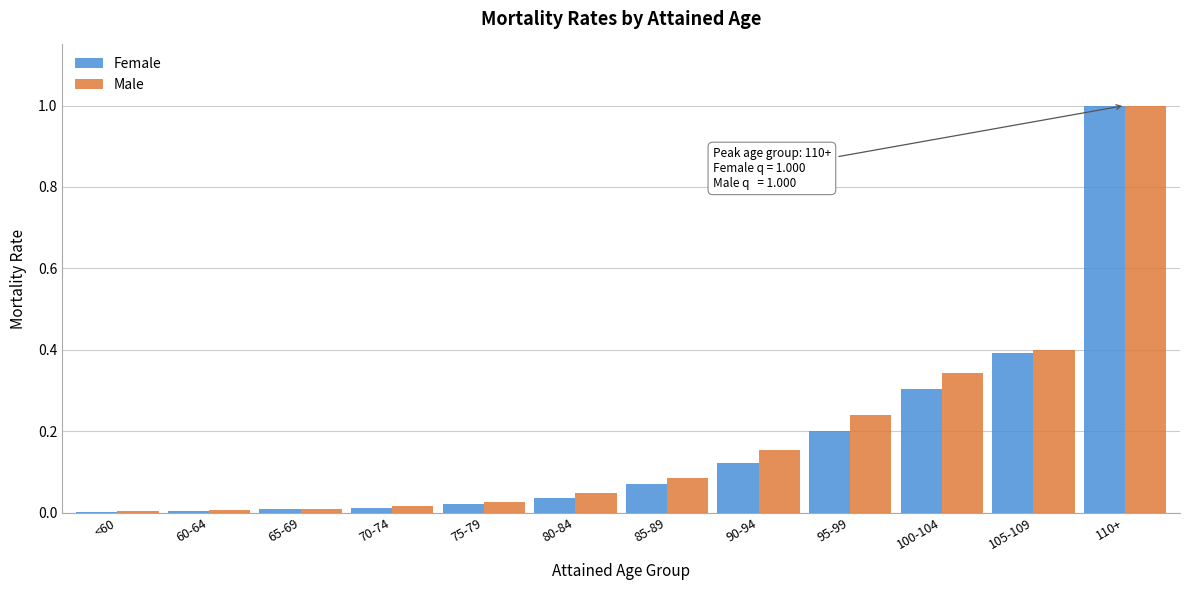

What is the sum of all Male values?

2.3